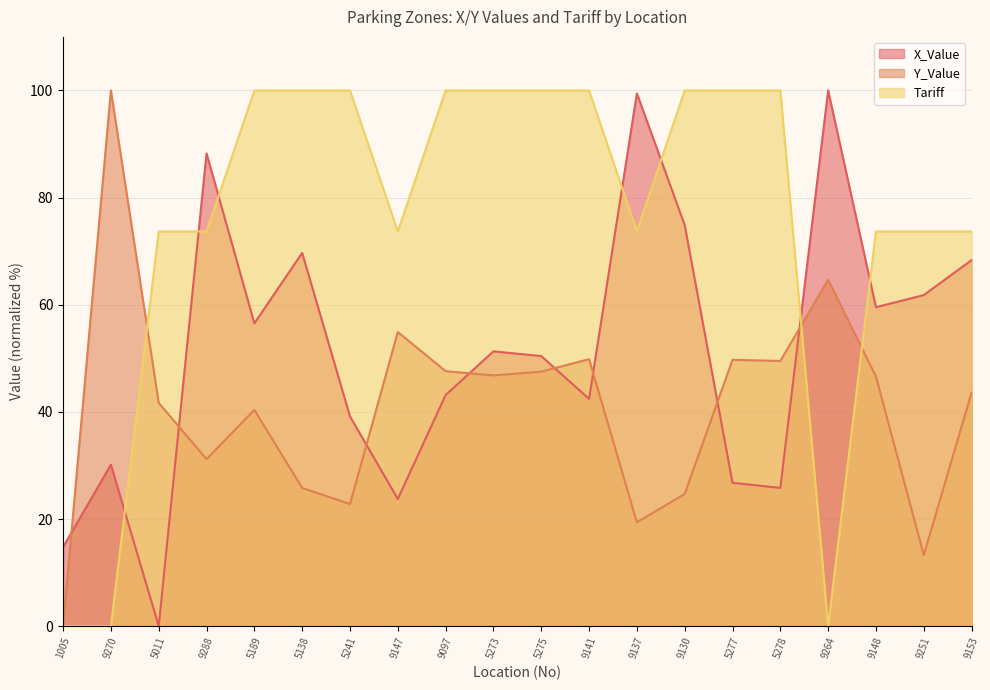

At which label does Y_Value first exceed 46?

9270